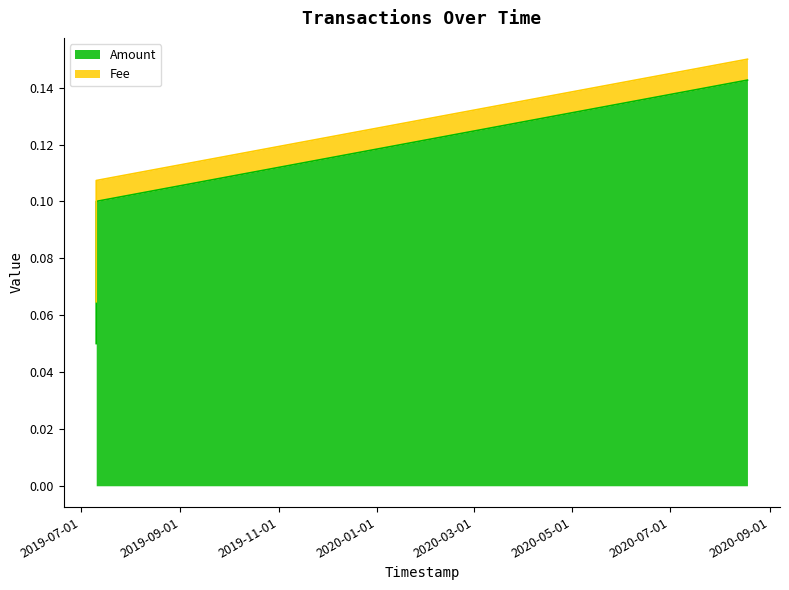

Count the Amount values in the range 0 to 1.

3